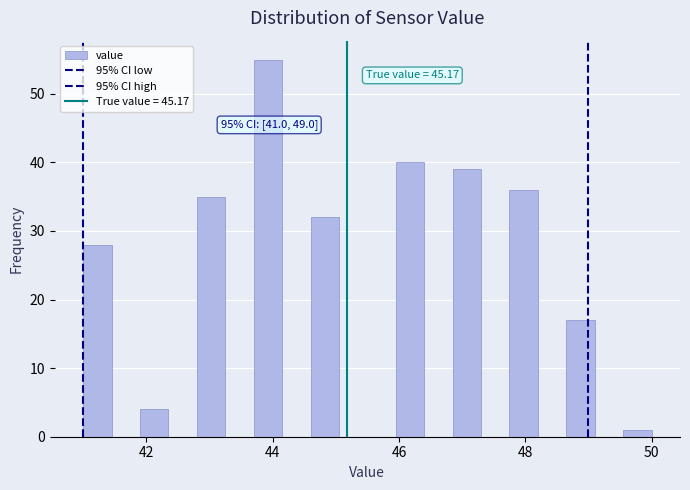

Read against the x-axis, roughly where is the centre of the tallest bar?

44.0